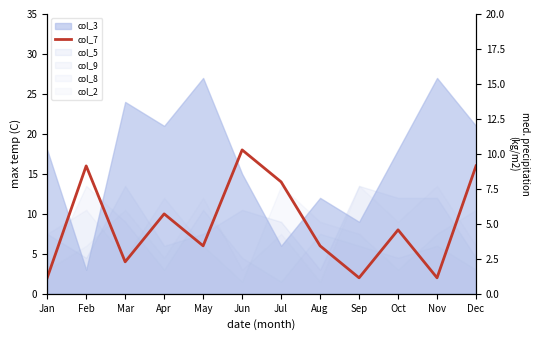

Where does the data first go above 8?

Feb